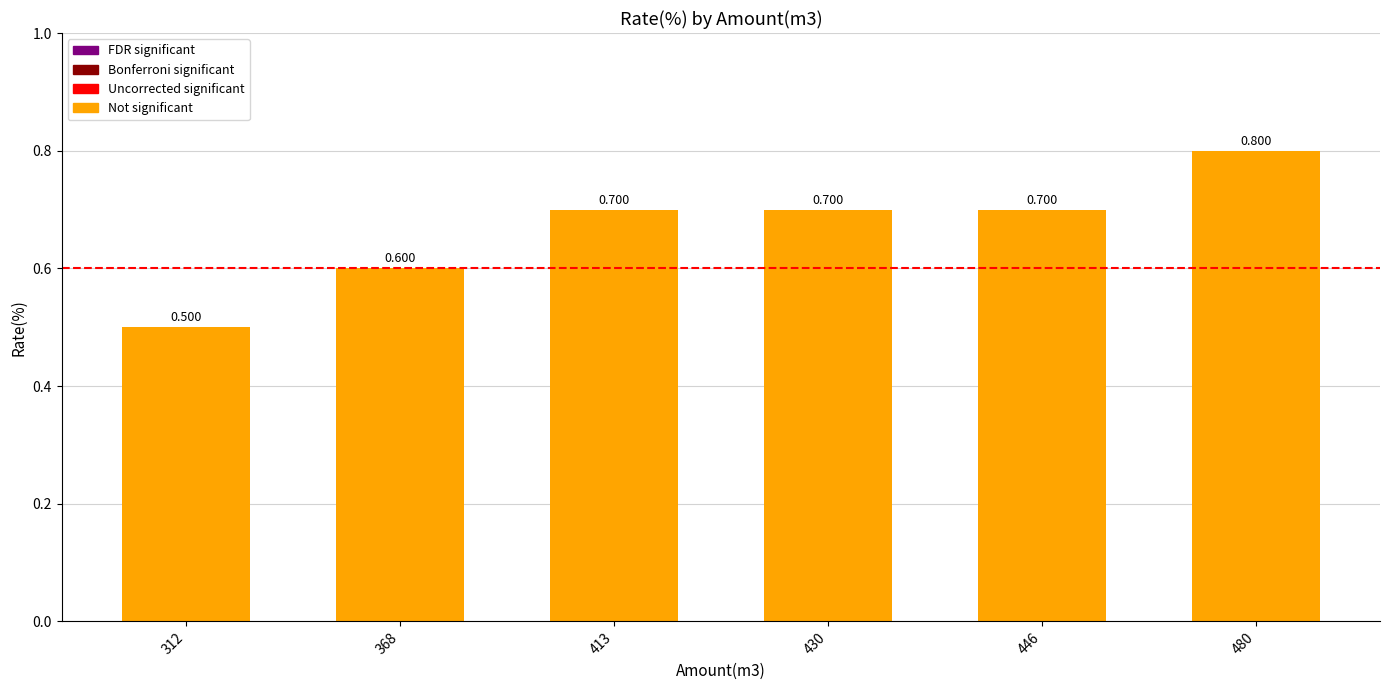

What is the value of the 4th bar from the left?

0.7